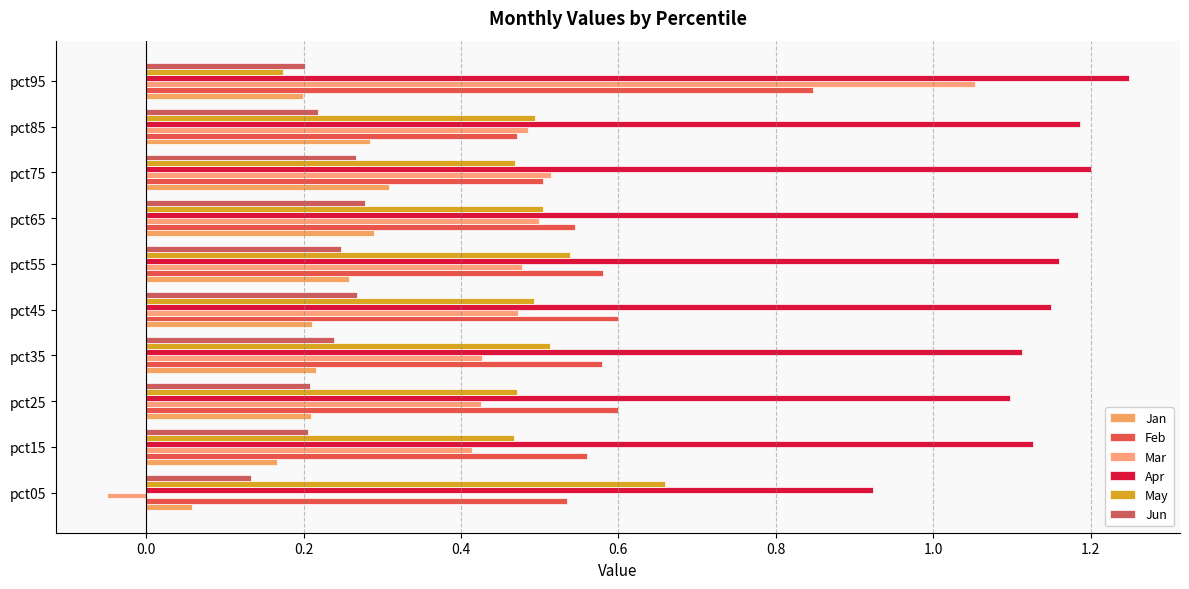

Count the number of categories in the chart.

10